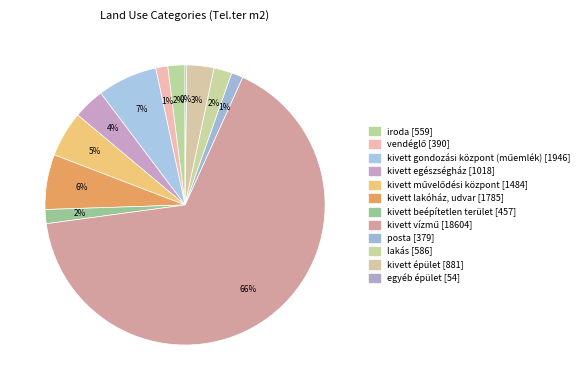

Is it true that posta is 1% of the pie?

True